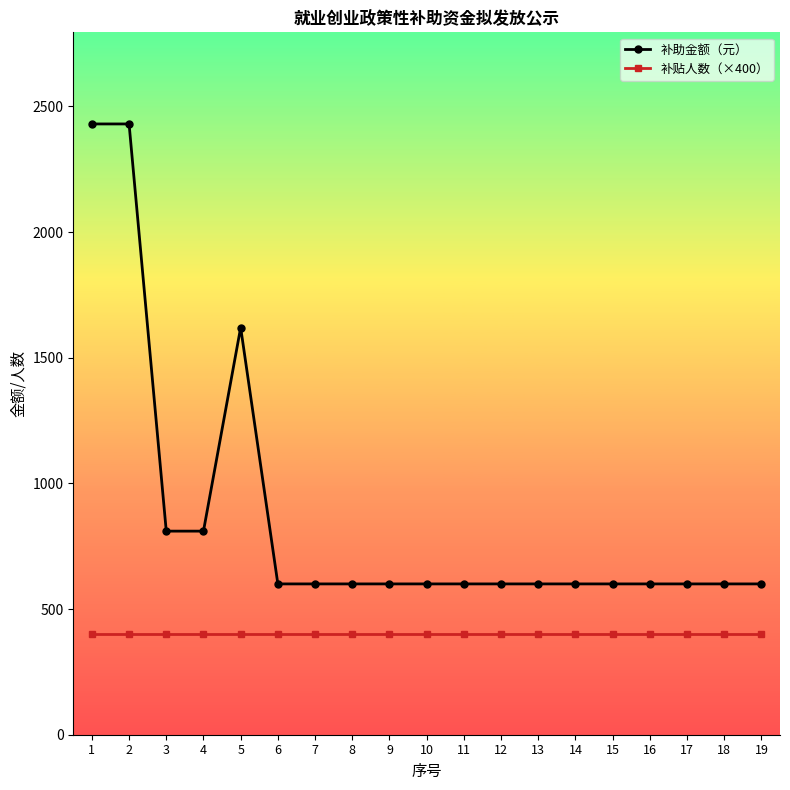

What is the sum of all 补贴人数（×400） values?

7600